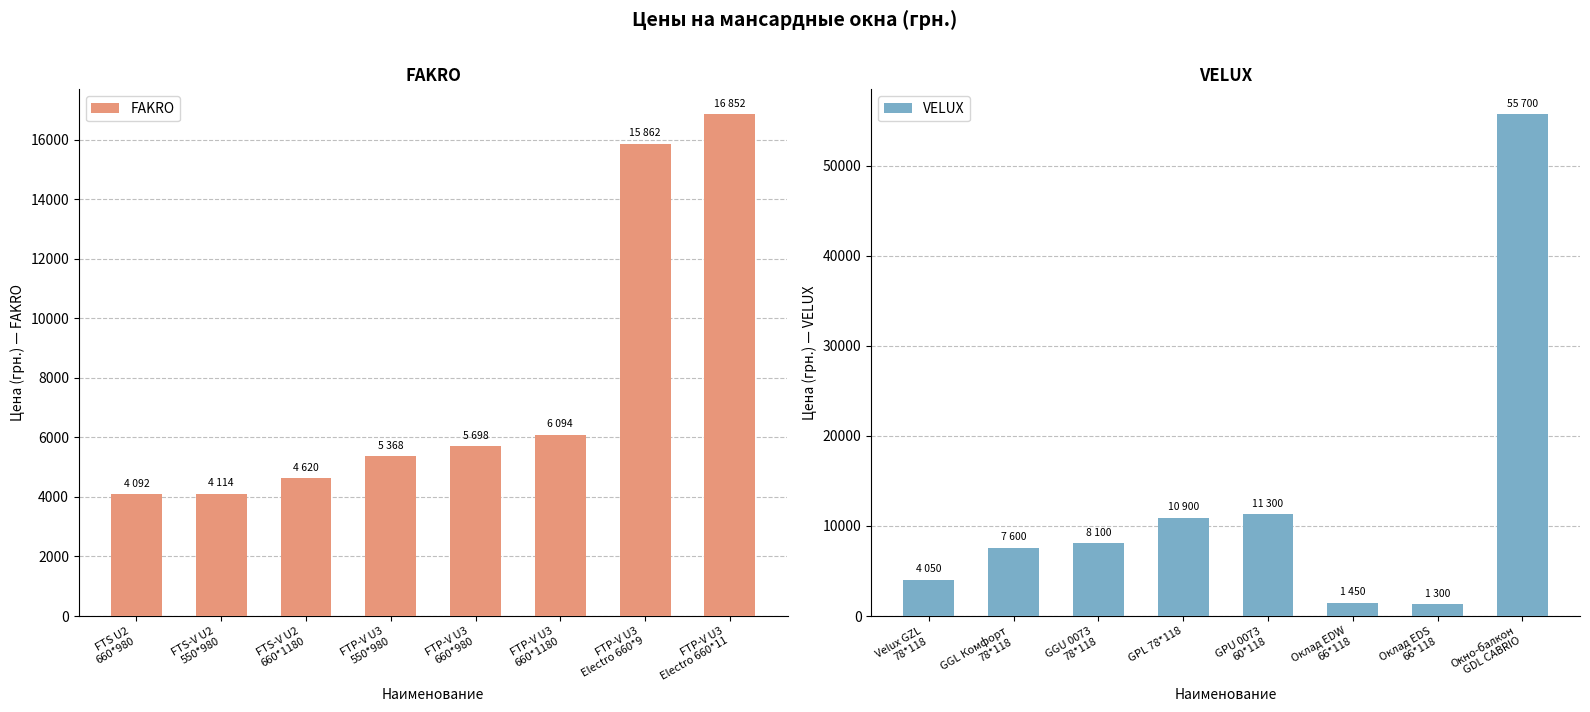

What is the minimum value shown in the chart?

1300